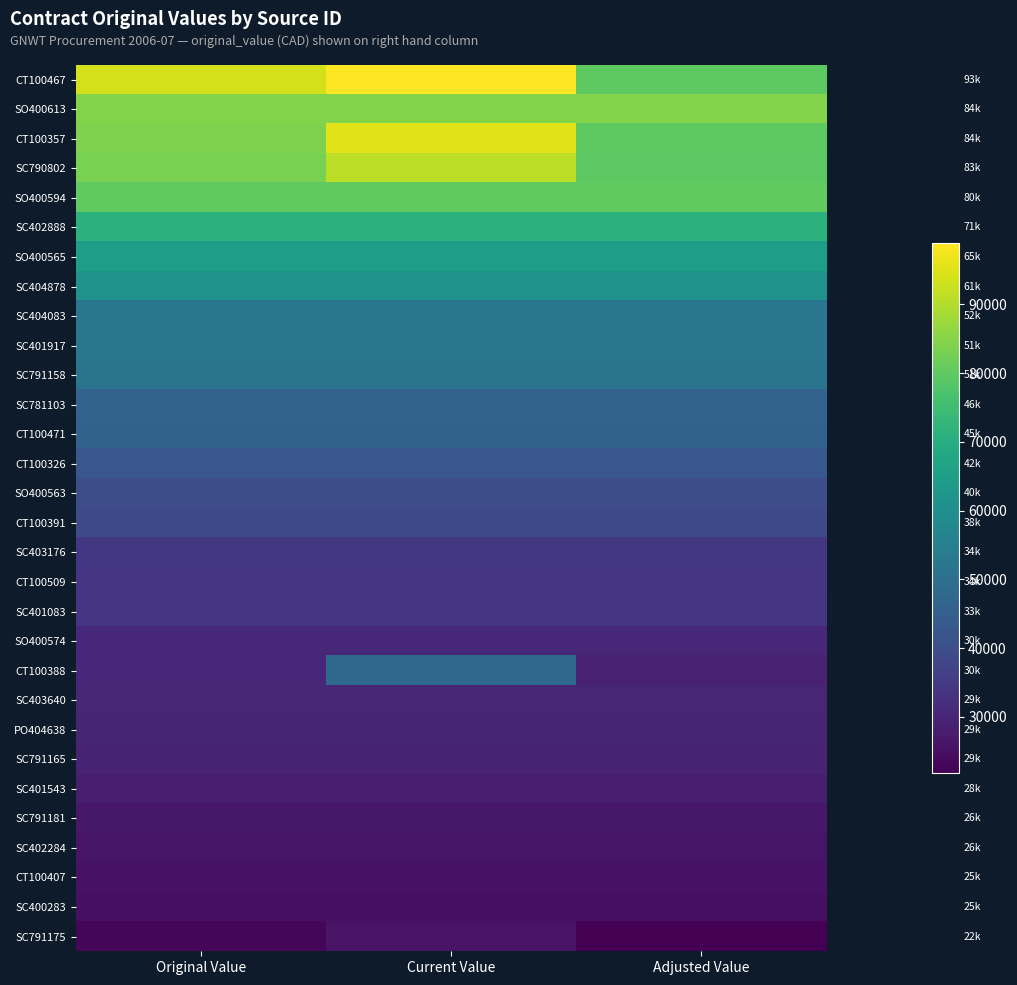

At how many categories does at least one series exceed 47654?

3